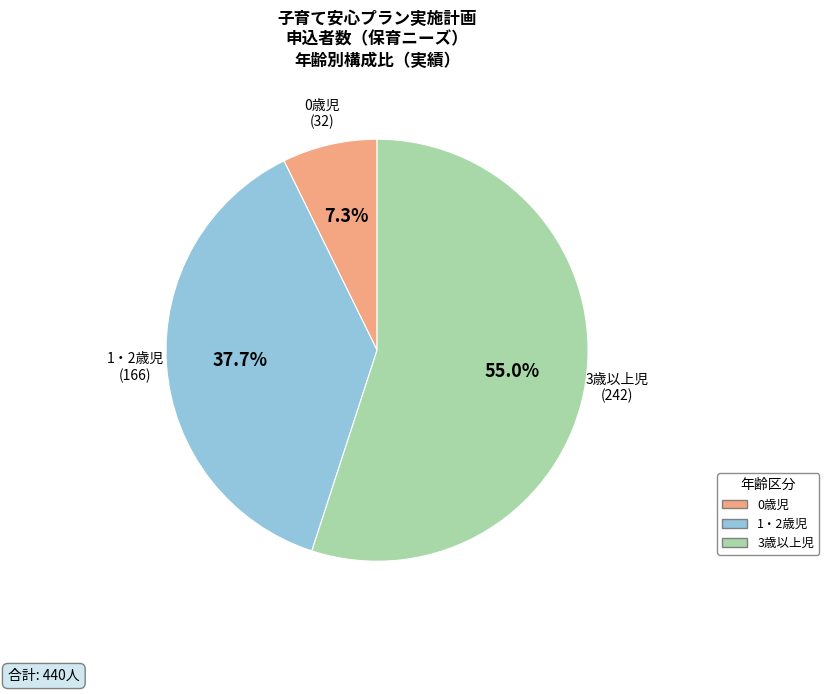

What is the total percentage of 3歳以上児 and 0歳児?

62.3%